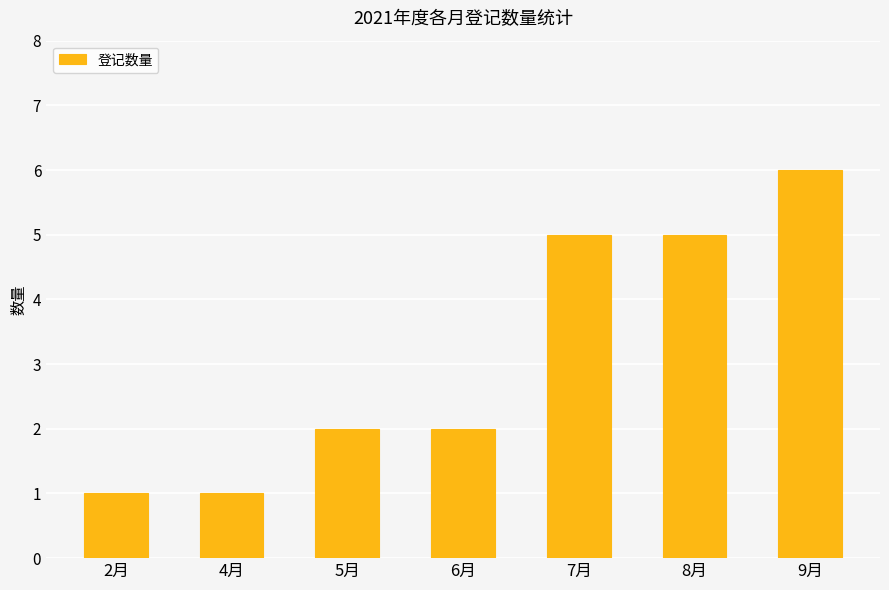

What is the difference between the maximum and minimum values?

5